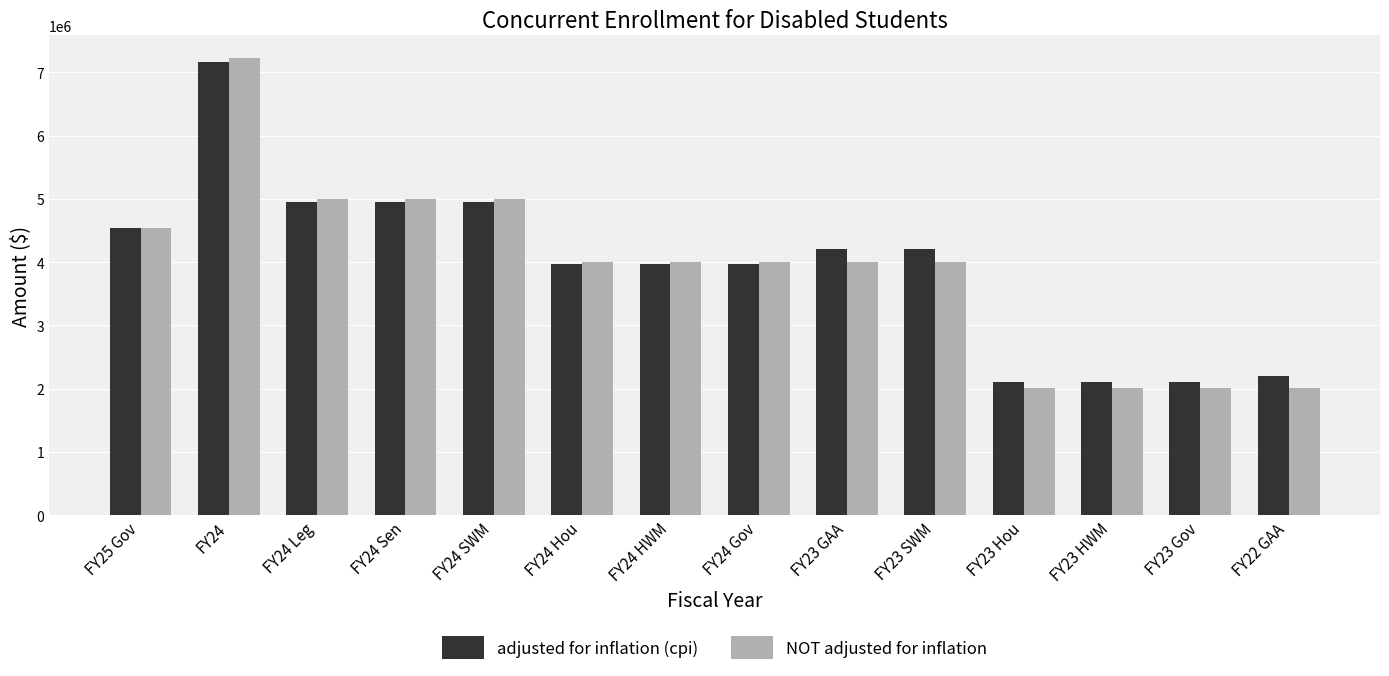

Which series has the widest spread of values?

NOT adjusted for inflation